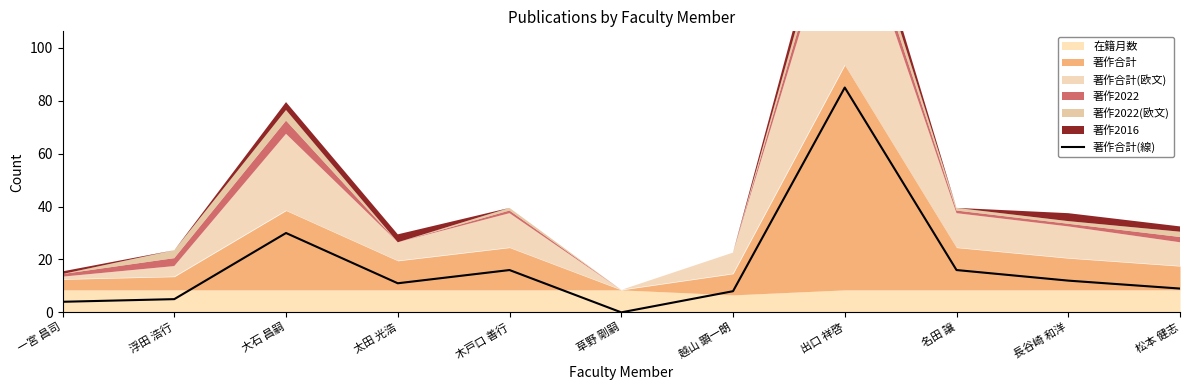

Which category has the highest value across all series?

出口 祥啓